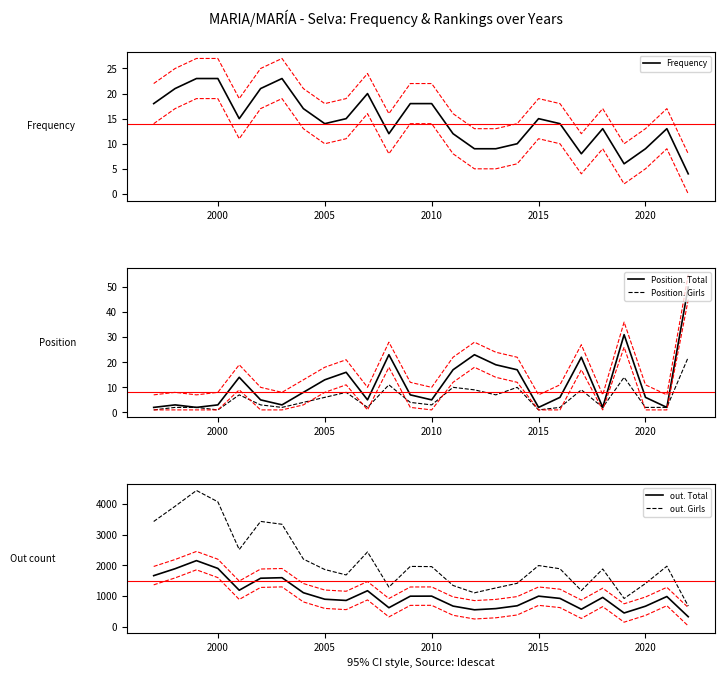

At how many categories does at least one series exceed 3901?

3